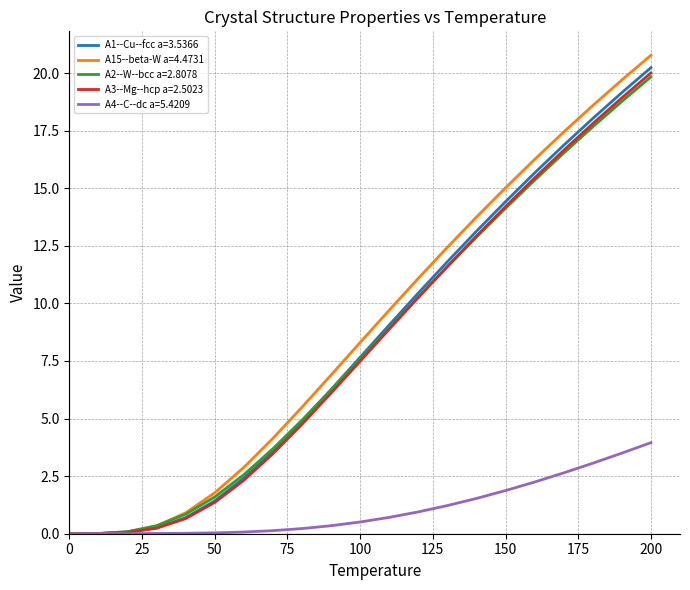

Which series has the widest spread of values?

A15--beta-W a=4.4731